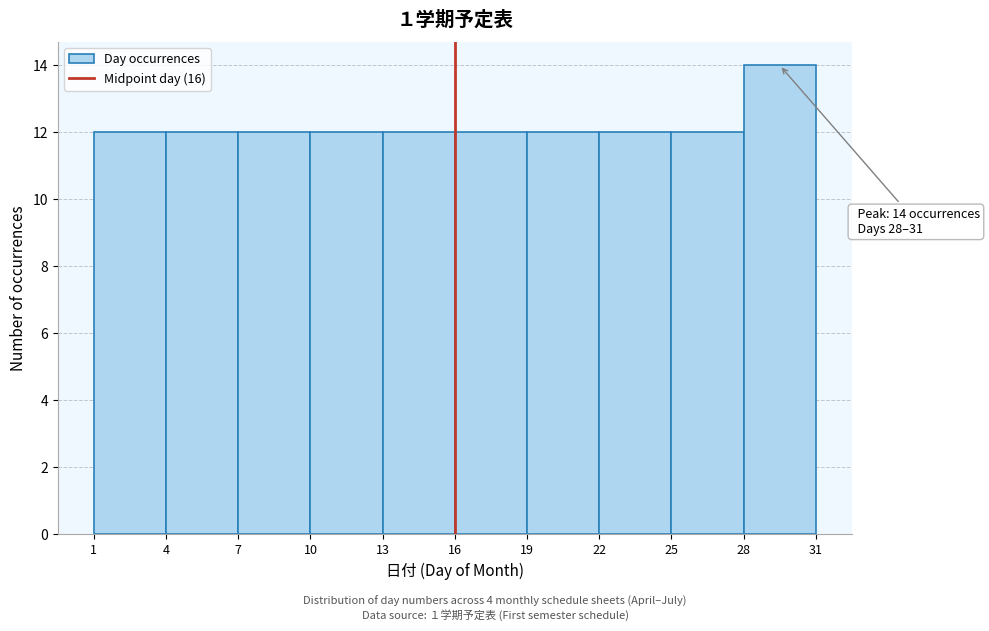

Which range on the x-axis has the tallest bar?

28 to 31